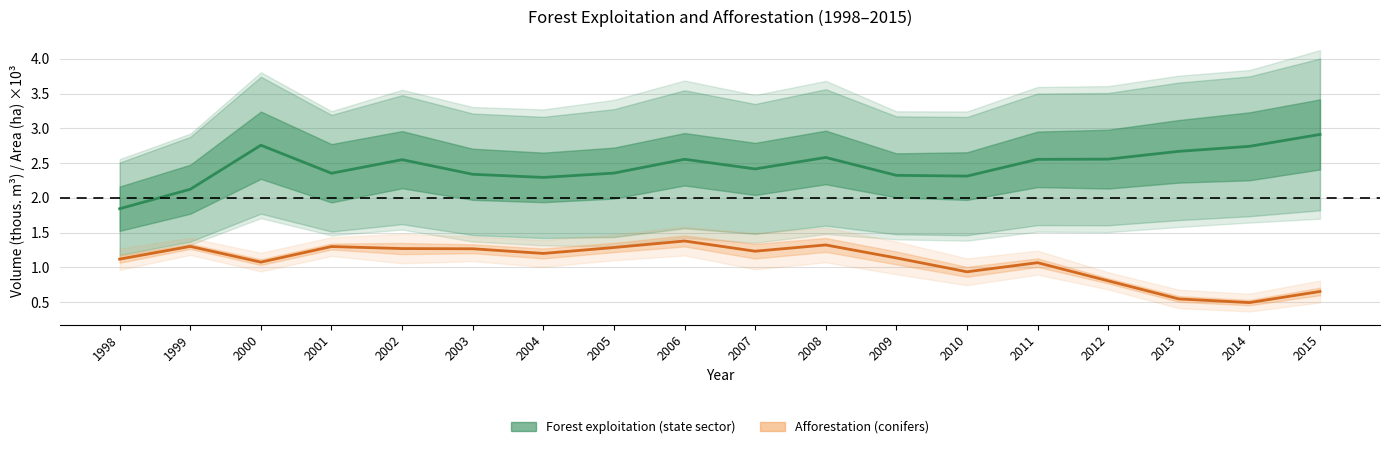

How many series are shown in this chart?

2